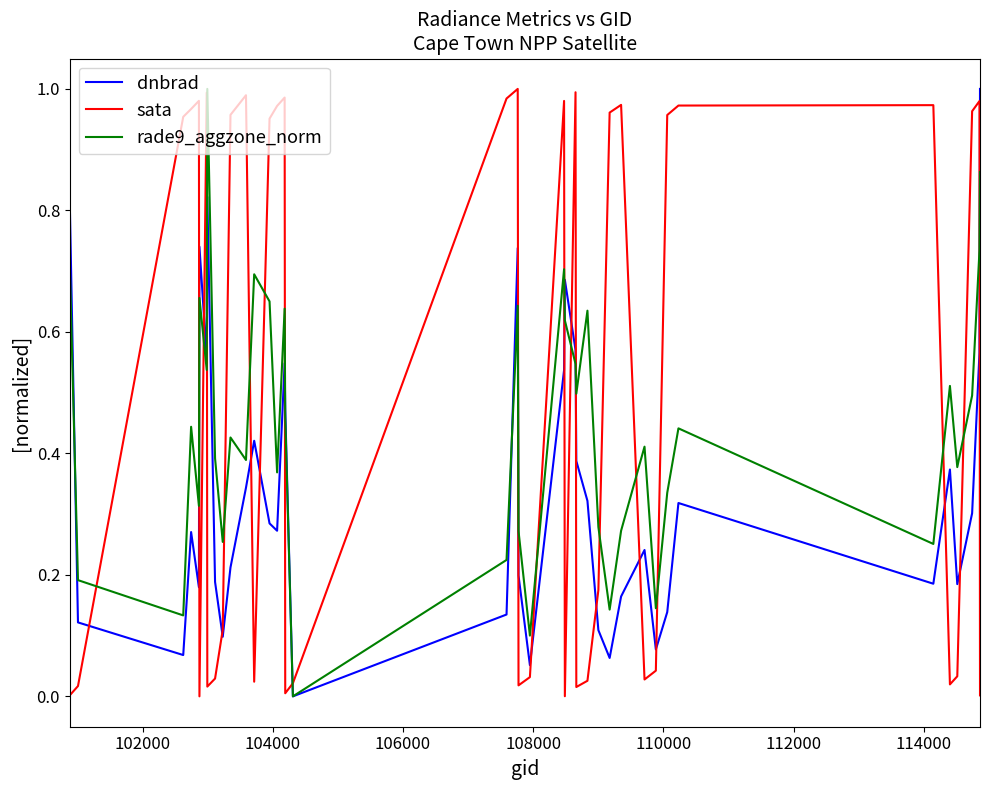

After their last crossing, which series has the higher values: sata or rade9_aggzone_norm?

rade9_aggzone_norm